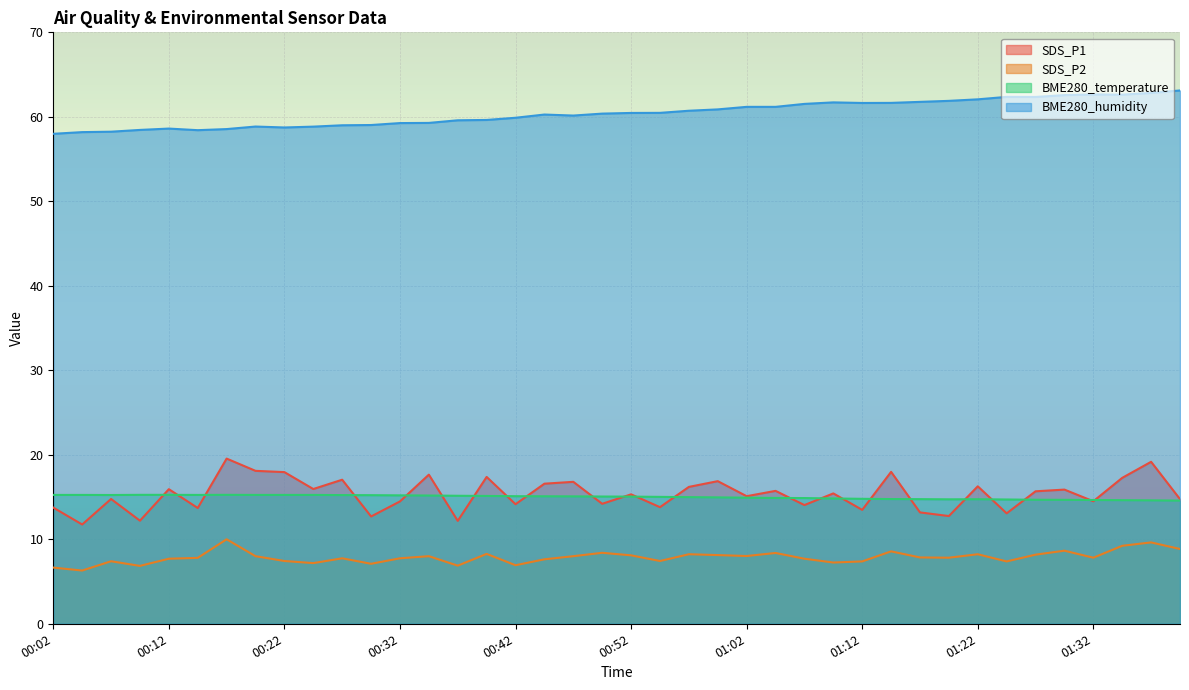

What is the label of the 12th point from the left?

00:29